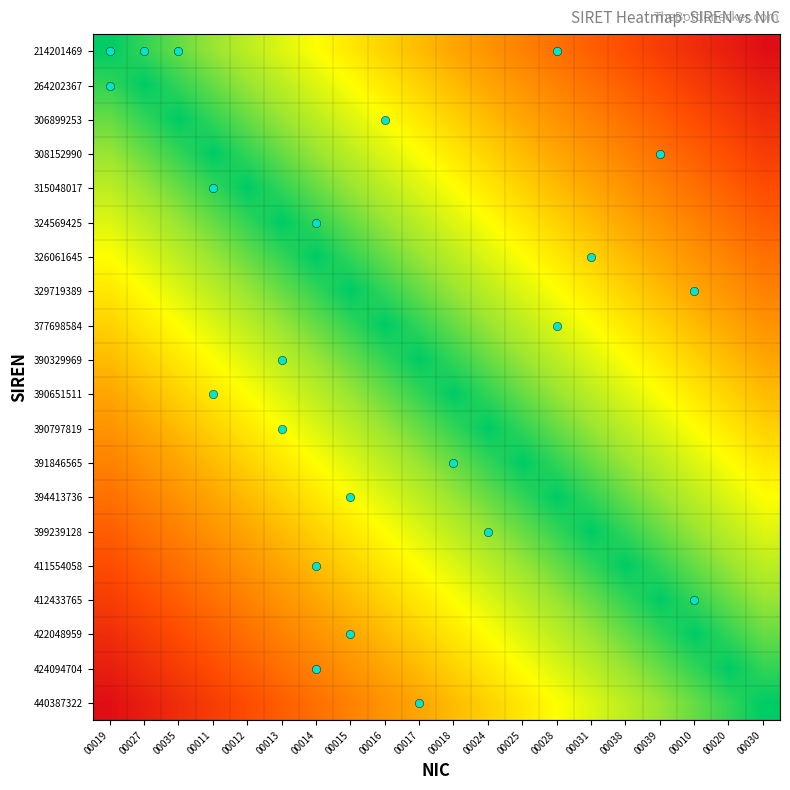

What is the total value across all series at 00013?

6.0